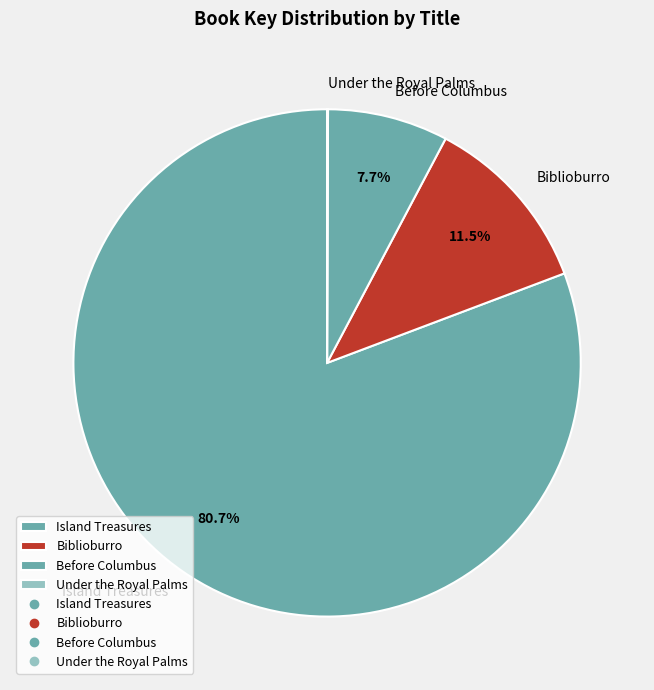

What portion of the pie excludes Island Treasures?

19.3%